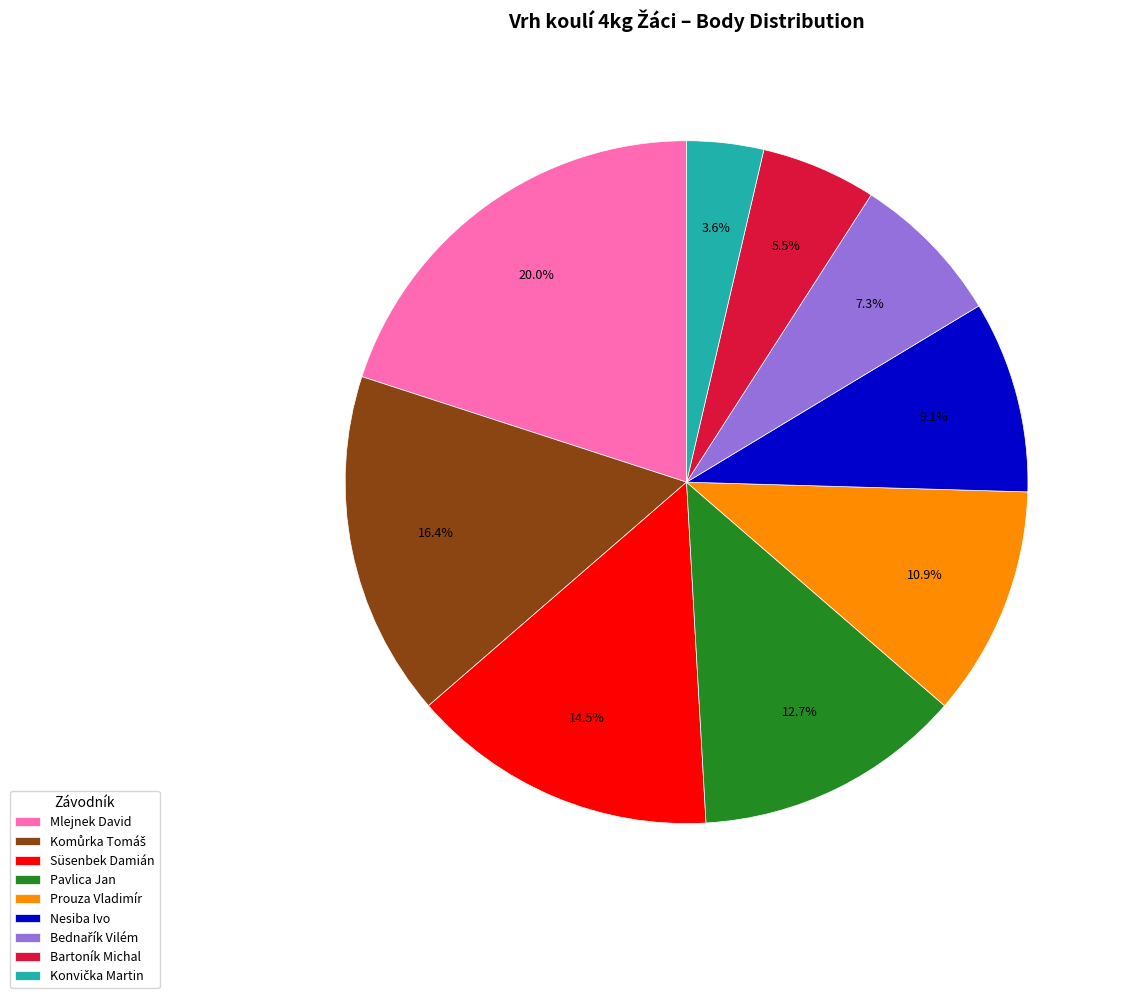

How much of the chart is everything except Mlejnek David?

80.0%